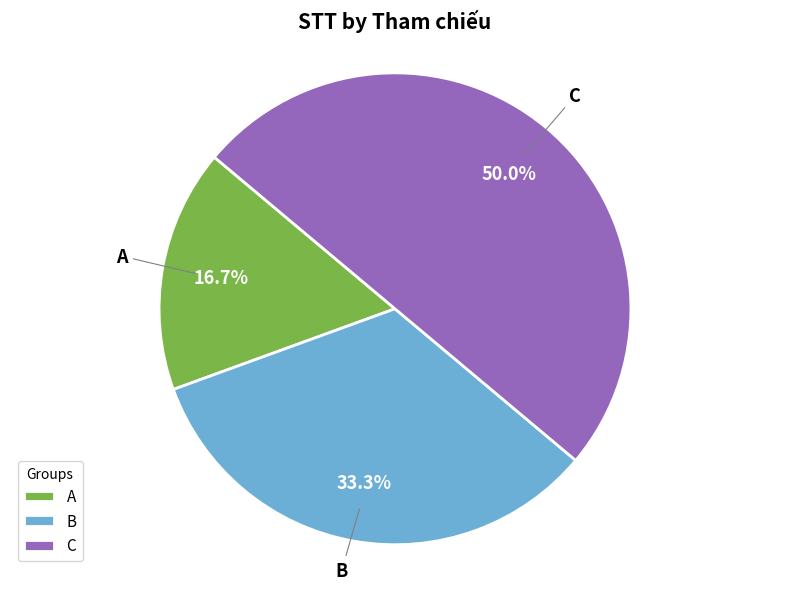

The C slice represents 65% of the pie. True or false?

False